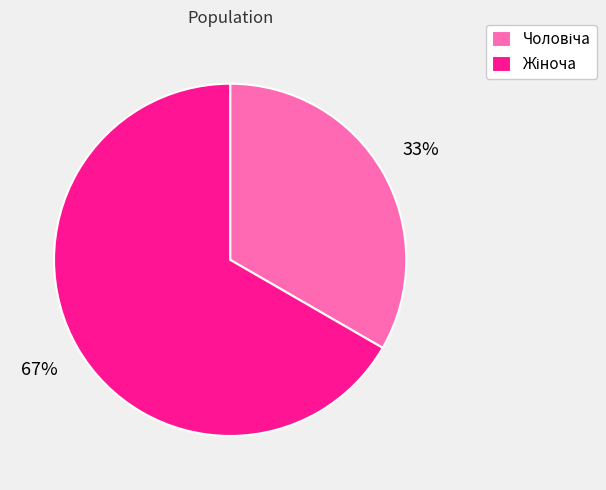

To the nearest percent, what is the average slice percentage?

50%